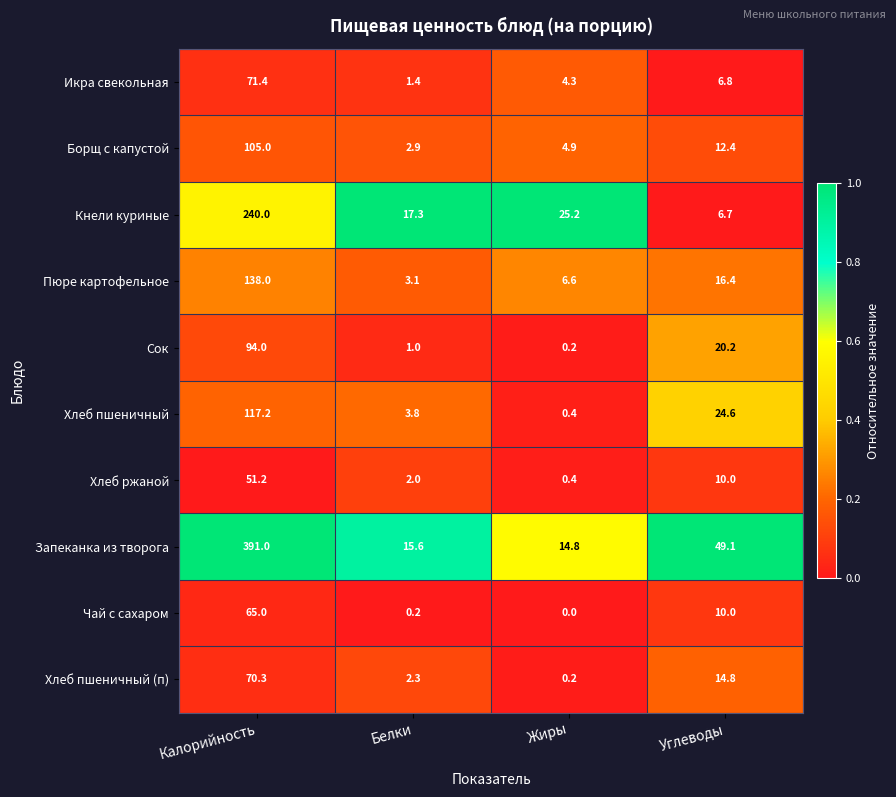

Which series changed the most between Белки and Углеводы?

Запеканка из творога